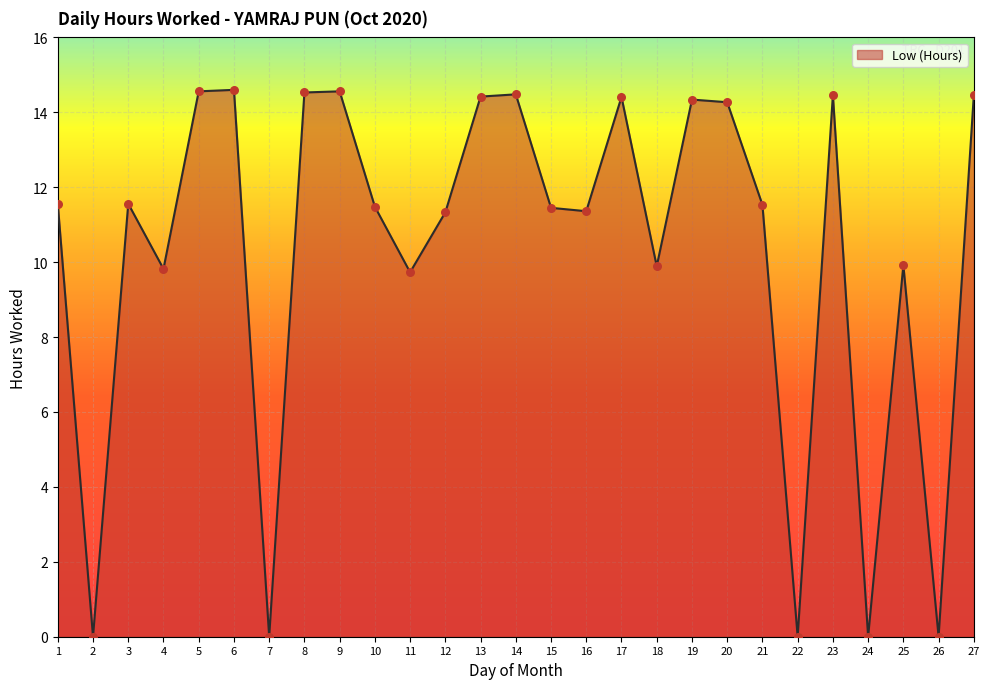

Which has a higher value, 23 or 24?

23